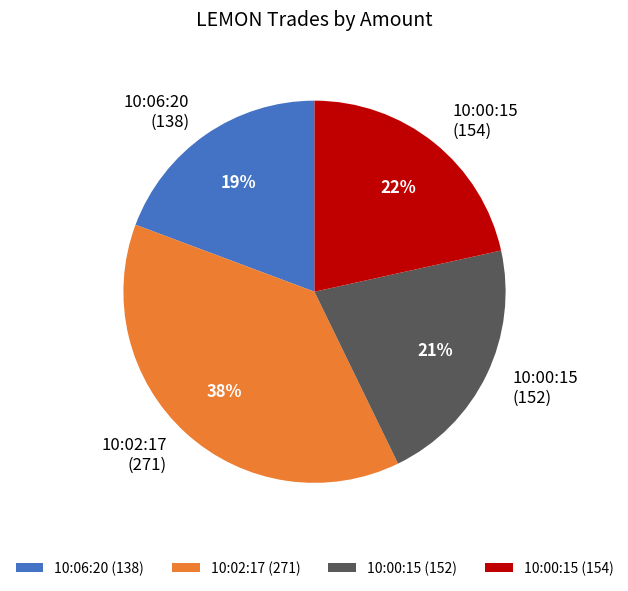

To the nearest percent, what is the average slice percentage?

25%